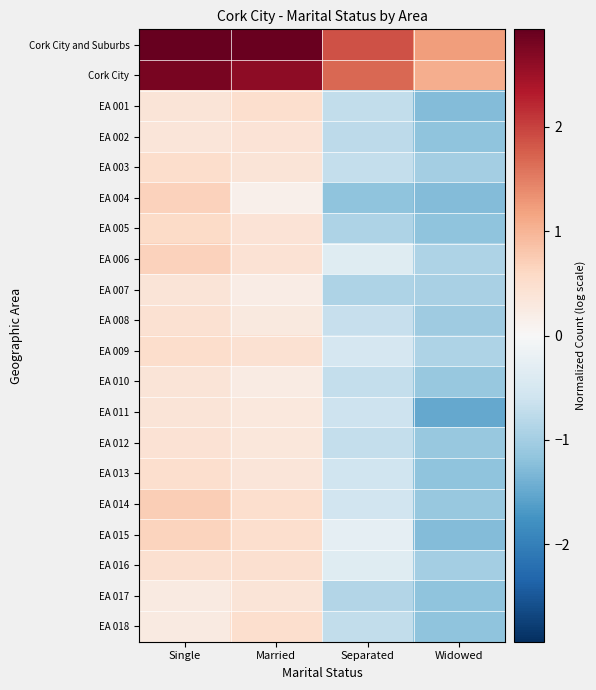

Which series has the largest total across all categories?

Cork City and Suburbs